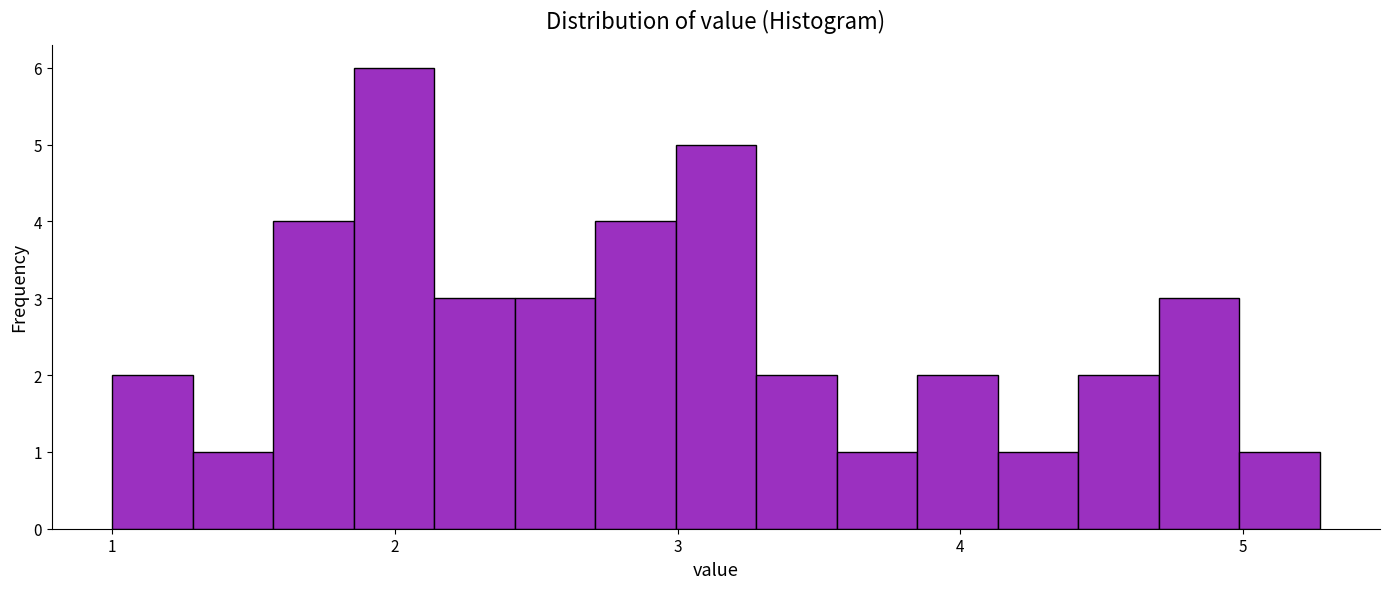

Read against the x-axis, roughly where is the centre of the tallest bar?

2.0